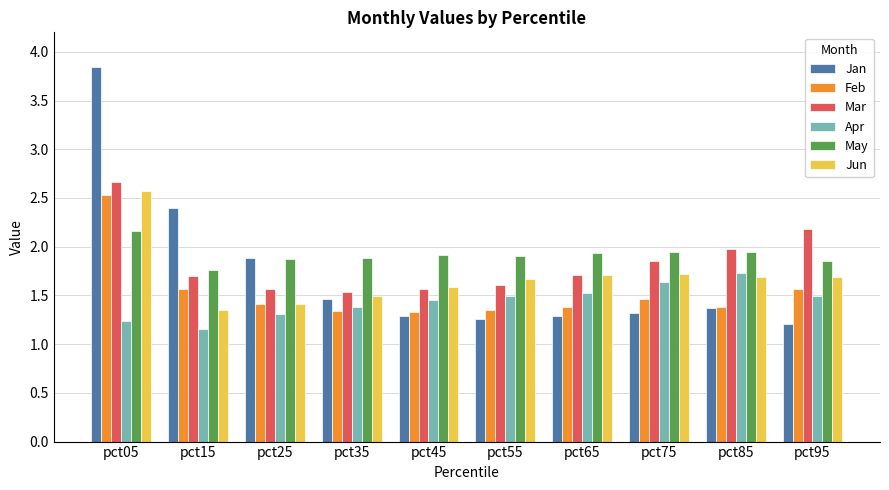

What is the spread (max minus min) of values at pct85?

0.6